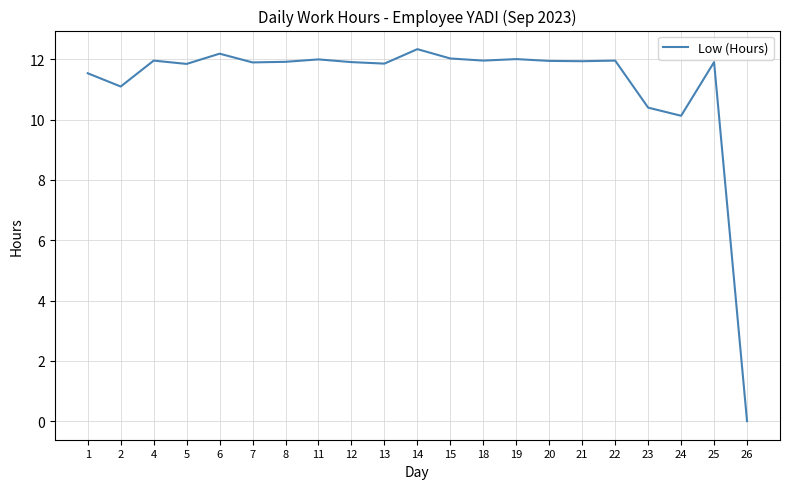

The value at 25 is 11.9. True or false?

True